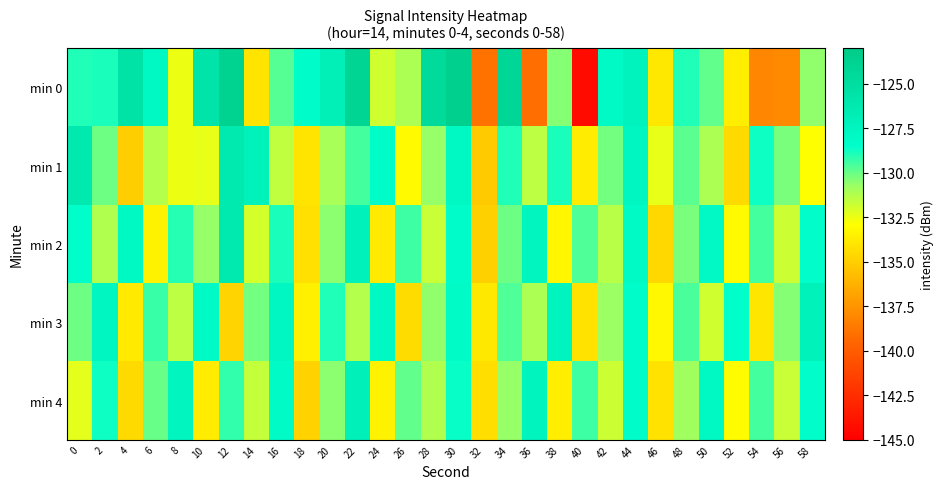

Which series changed the most between 40 and 52?

min 0